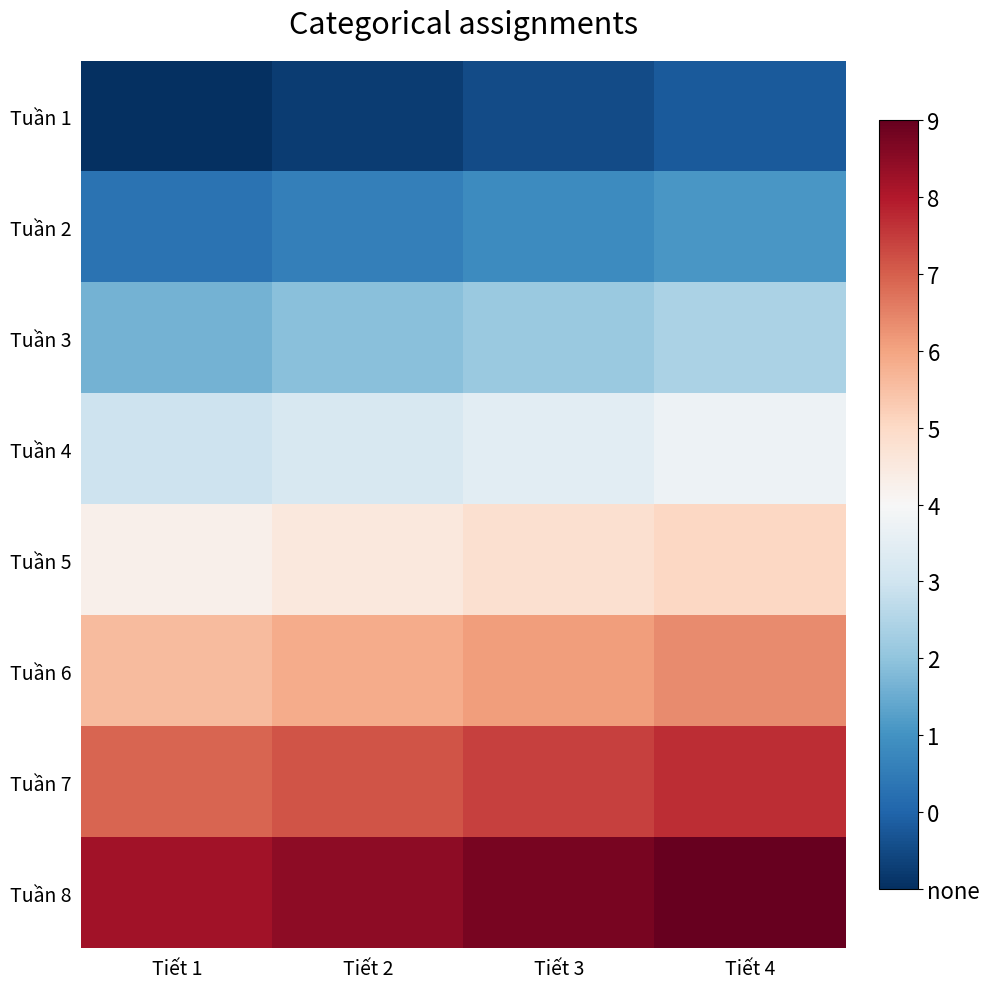

What is the total value across all series at Tiết 1?

148